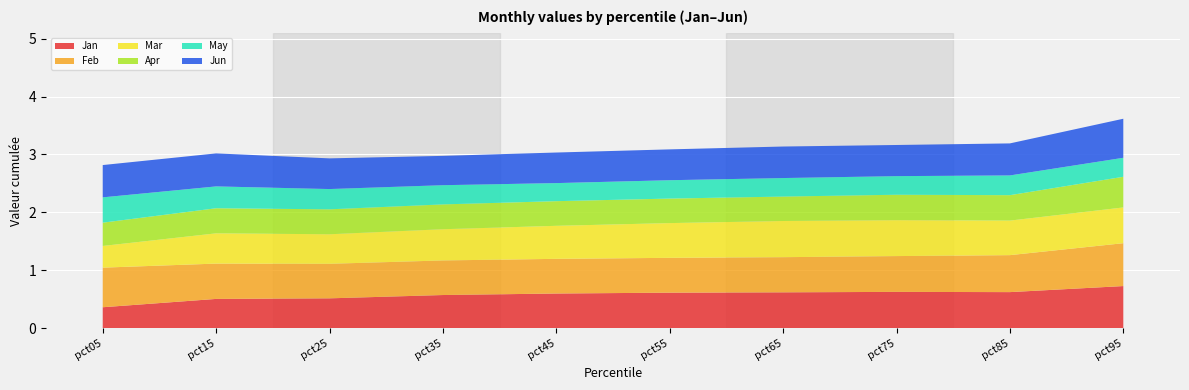

Reading left to right, what are all the values shown in this chart?

Jan: pct05=0.4	pct15=0.5	pct25=0.5	pct35=0.6	pct45=0.6	pct55=0.6	pct65=0.6	pct75=0.6	pct85=0.6	pct95=0.7
Feb: pct05=0.7	pct15=0.6	pct25=0.6	pct35=0.6	pct45=0.6	pct55=0.6	pct65=0.6	pct75=0.6	pct85=0.6	pct95=0.7
Mar: pct05=0.4	pct15=0.5	pct25=0.5	pct35=0.5	pct45=0.6	pct55=0.6	pct65=0.6	pct75=0.6	pct85=0.6	pct95=0.6
Apr: pct05=0.4	pct15=0.4	pct25=0.4	pct35=0.4	pct45=0.4	pct55=0.4	pct65=0.4	pct75=0.4	pct85=0.4	pct95=0.5
May: pct05=0.4	pct15=0.4	pct25=0.3	pct35=0.3	pct45=0.3	pct55=0.3	pct65=0.3	pct75=0.3	pct85=0.3	pct95=0.3
Jun: pct05=0.6	pct15=0.6	pct25=0.5	pct35=0.5	pct45=0.5	pct55=0.5	pct65=0.5	pct75=0.5	pct85=0.6	pct95=0.7